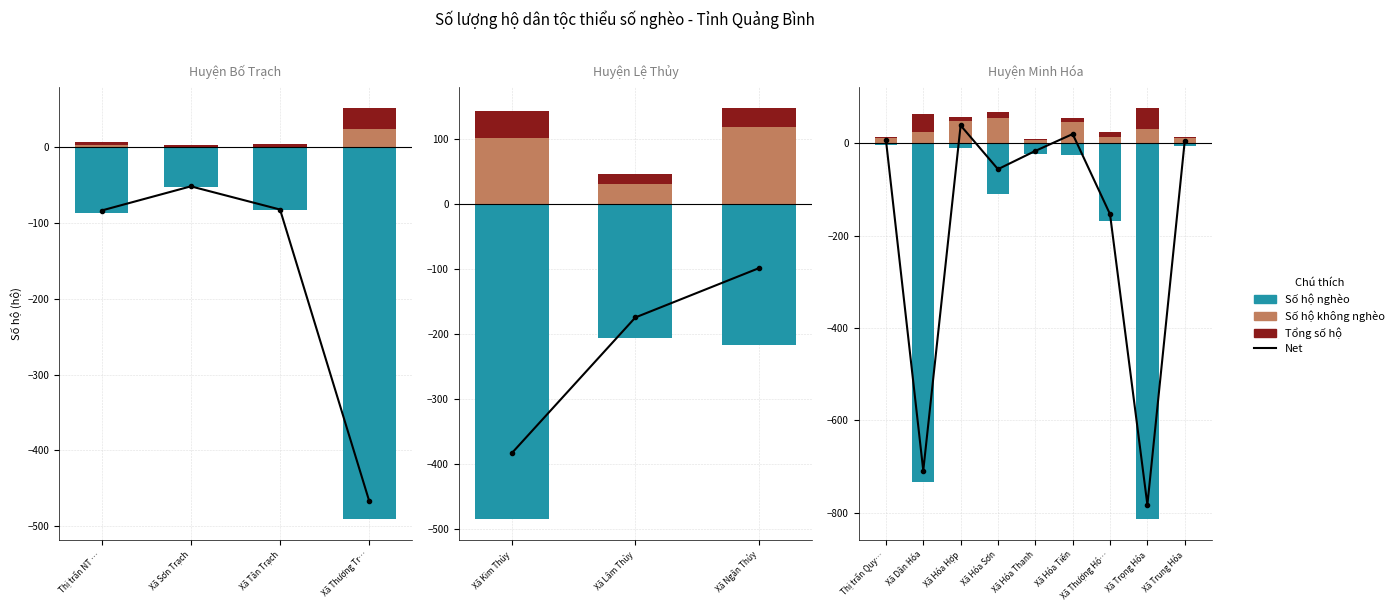

What is the sum of the Số hộ không nghèo values at Xã Thượng Hó… and Xã Hóa Tiến?

61.2